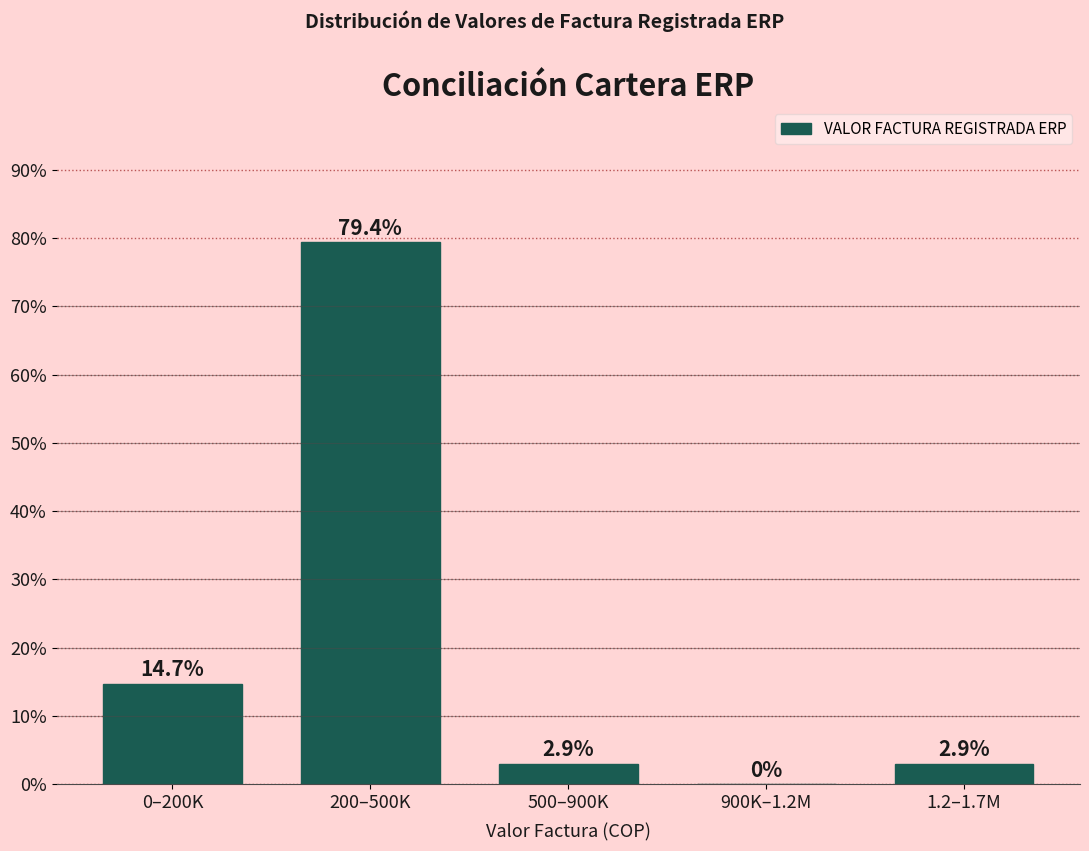

Reading left to right, list all the values displayed in this chart.

0–200K=14.7	200–500K=79.4	500–900K=2.9	900K–1.2M=0.0	1.2–1.7M=2.9